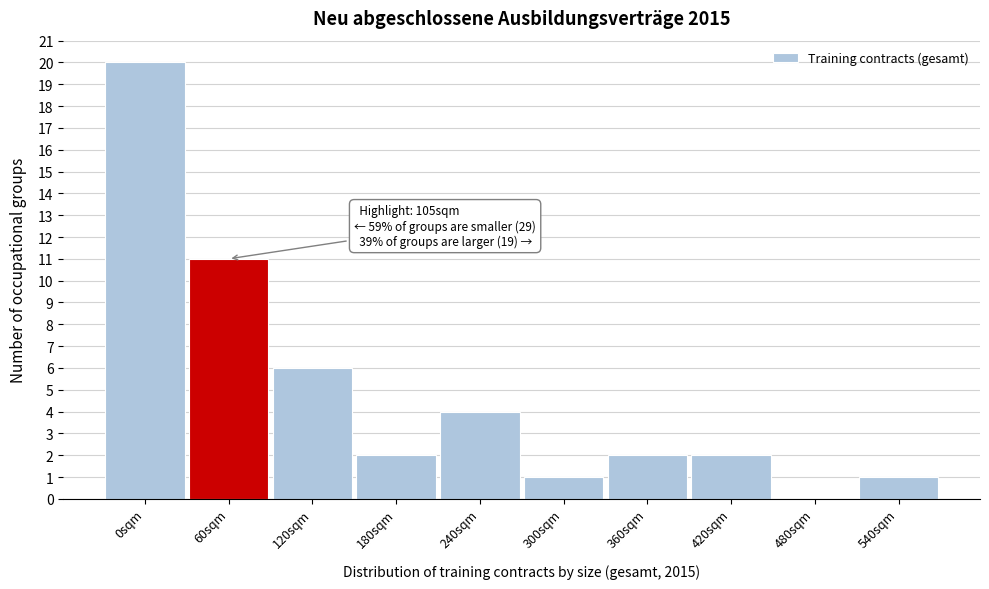

Reading left to right, what are all the values shown in this chart?

0sqm=20	60sqm=11	120sqm=6	180sqm=2	240sqm=4	300sqm=1	360sqm=2	420sqm=2	480sqm=0	540sqm=1